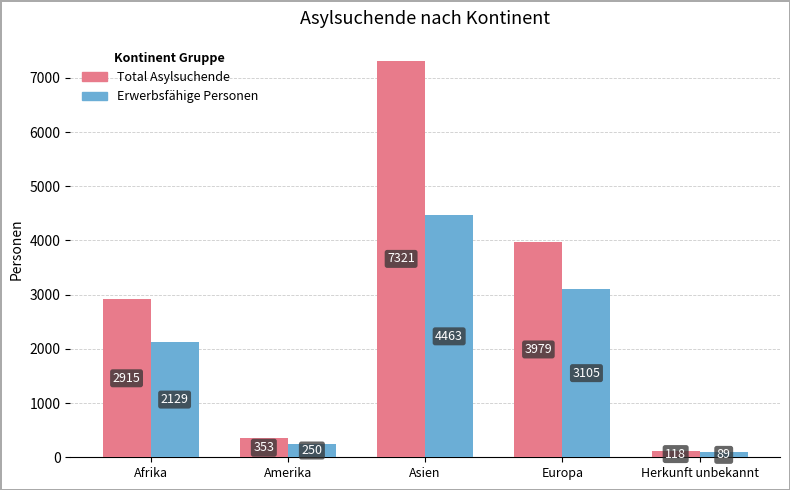

Which series has the largest range (max minus min)?

Total Asylsuchende